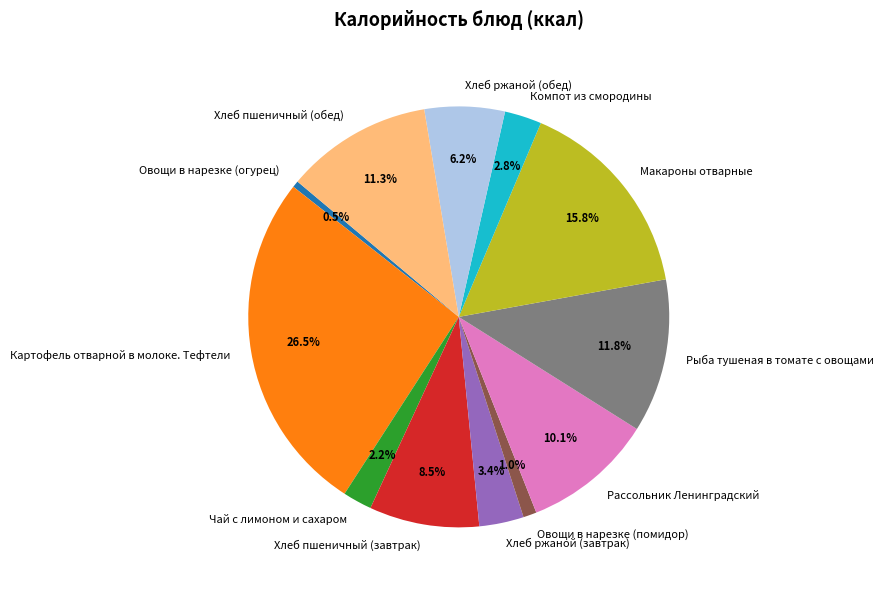

Does Чай с лимоном и сахаром account for over 50% of the chart?

No